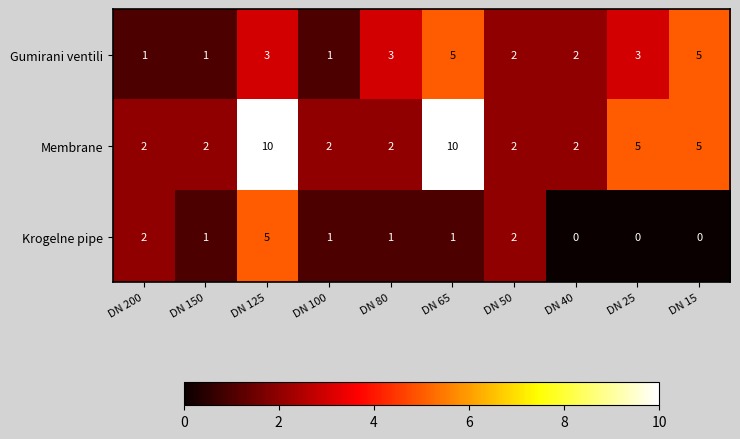

Reading left to right, what are all the values shown in this chart?

Gumirani ventili: DN 200=1	DN 150=1	DN 125=3	DN 100=1	DN 80=3	DN 65=5	DN 50=2	DN 40=2	DN 25=3	DN 15=5
Membrane: DN 200=2	DN 150=2	DN 125=10	DN 100=2	DN 80=2	DN 65=10	DN 50=2	DN 40=2	DN 25=5	DN 15=5
Krogelne pipe: DN 200=2	DN 150=1	DN 125=5	DN 100=1	DN 80=1	DN 65=1	DN 50=2	DN 40=0	DN 25=0	DN 15=0